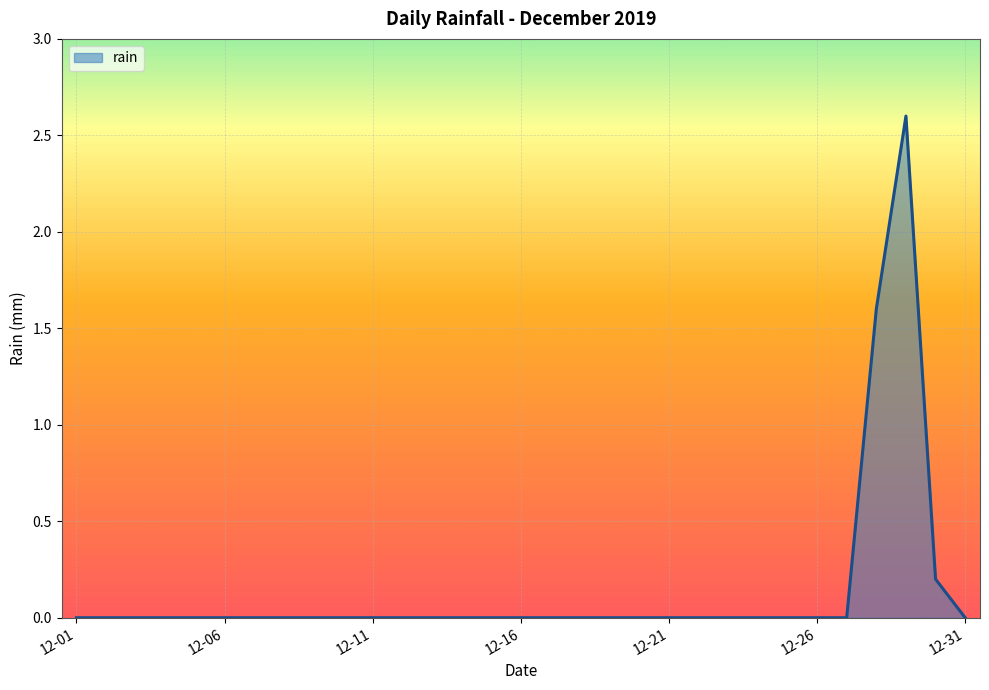

Does the chart have visible grid lines?

Yes